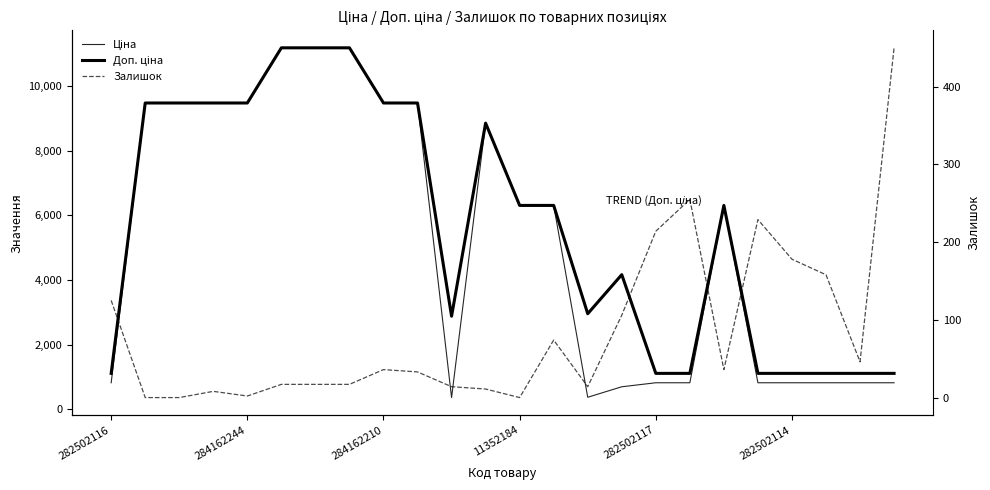

What is the difference between the maximum and minimum values in the Ціна series?

10828.3